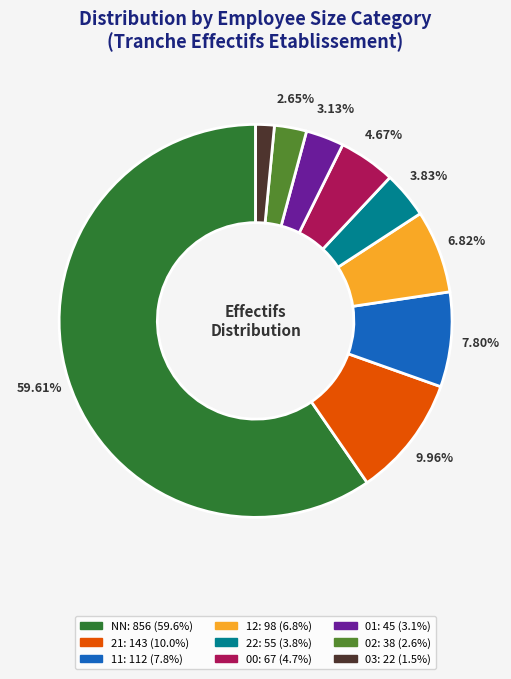

Is there any slice that represents more than half of the pie?

Yes